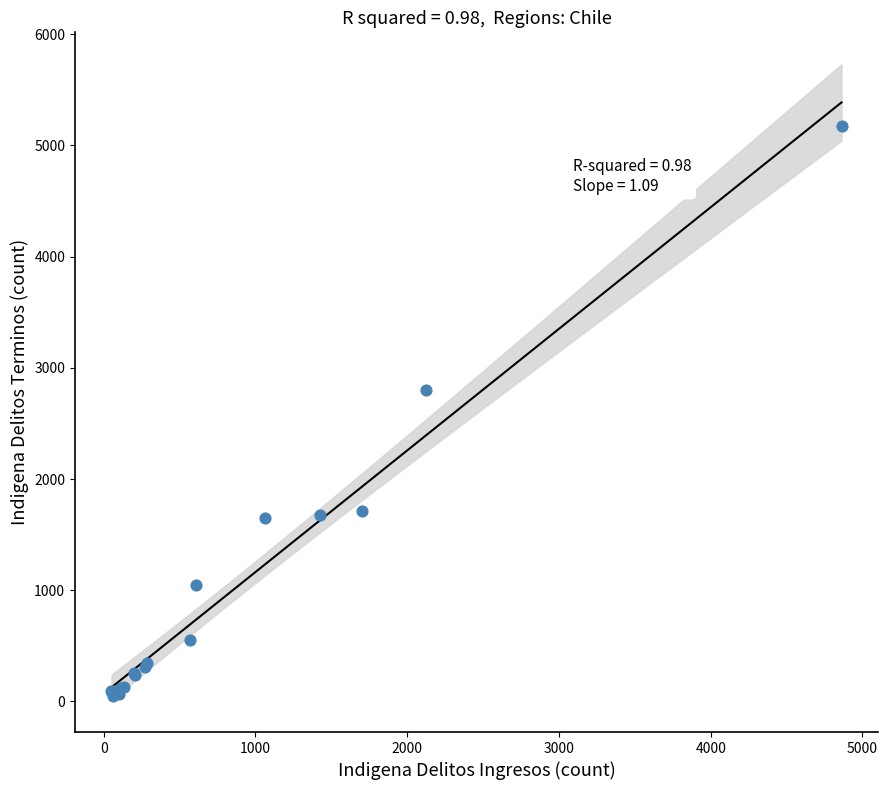

What Y value in the scatter plot is closest to 2611?

2798